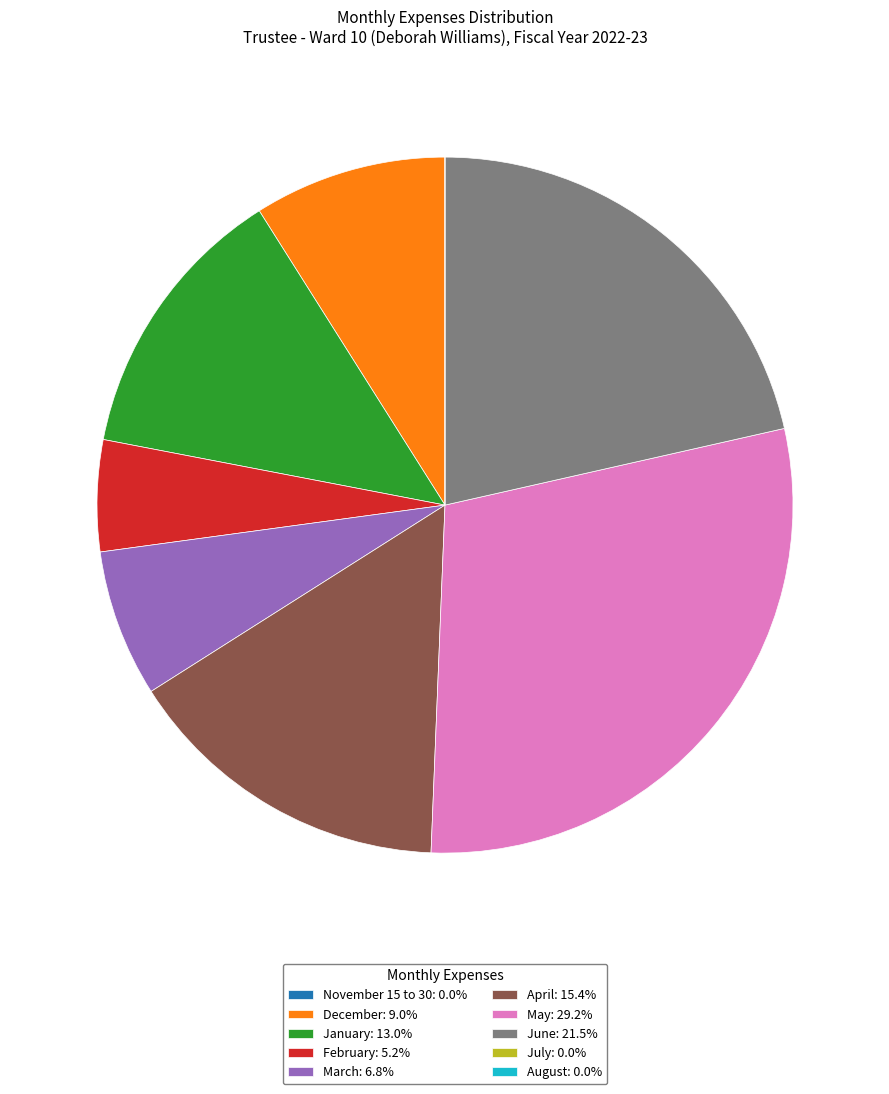

Combined, do June: 21.5% and March: 6.8% account for over 50%?

No